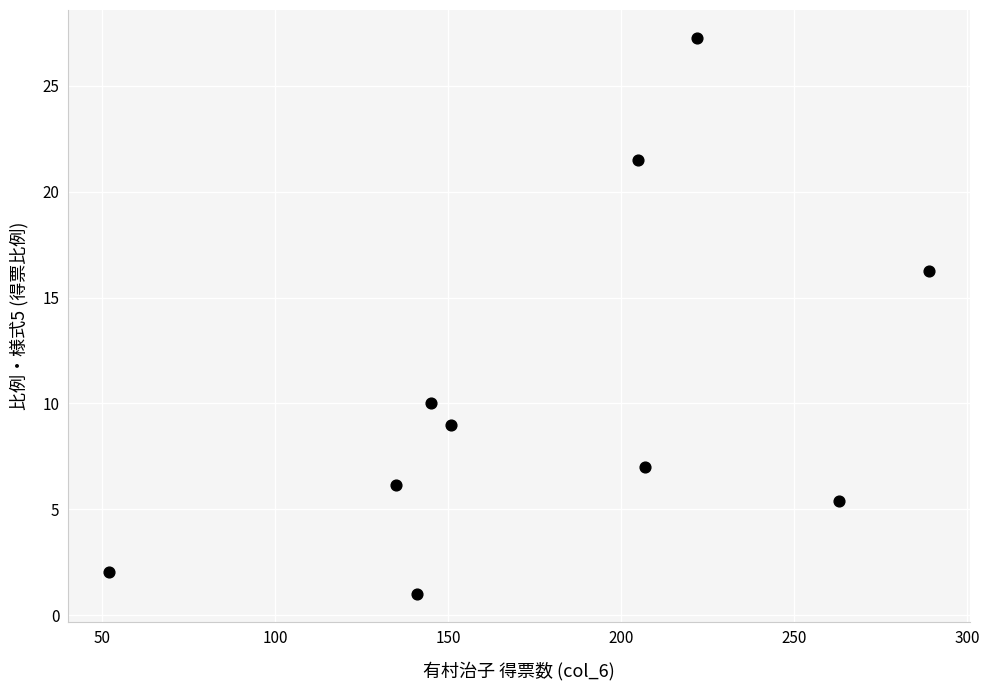

What Y value in the scatter plot is closest to 14?

16.2